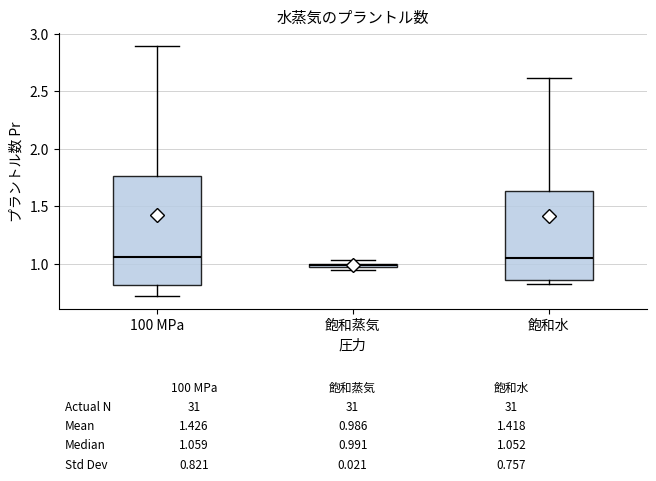

Comparing the boxes themselves (not the whiskers), which one is the tallest?

100 MPa